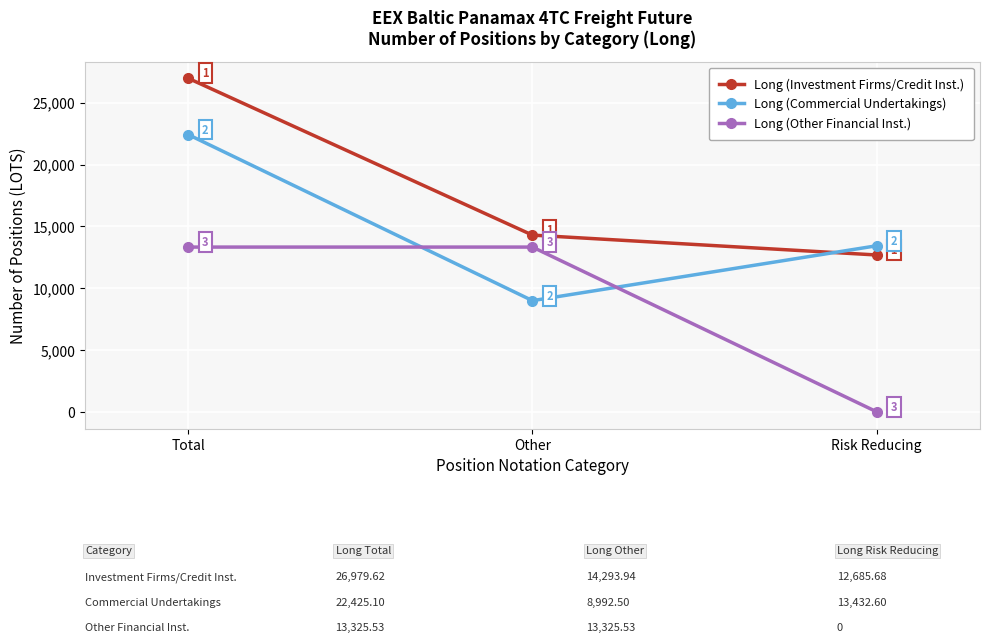

What is the greatest value displayed?

26979.6